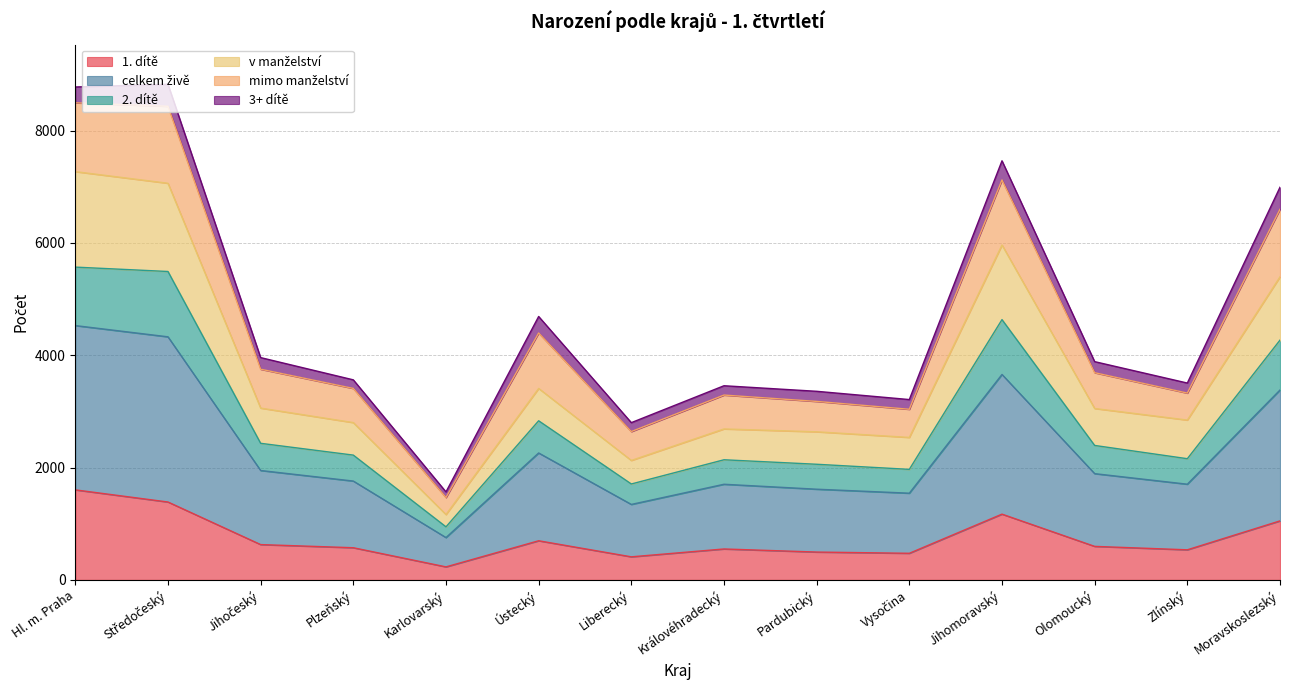

True or false: v manželství and celkem živě intersect in this chart.

False